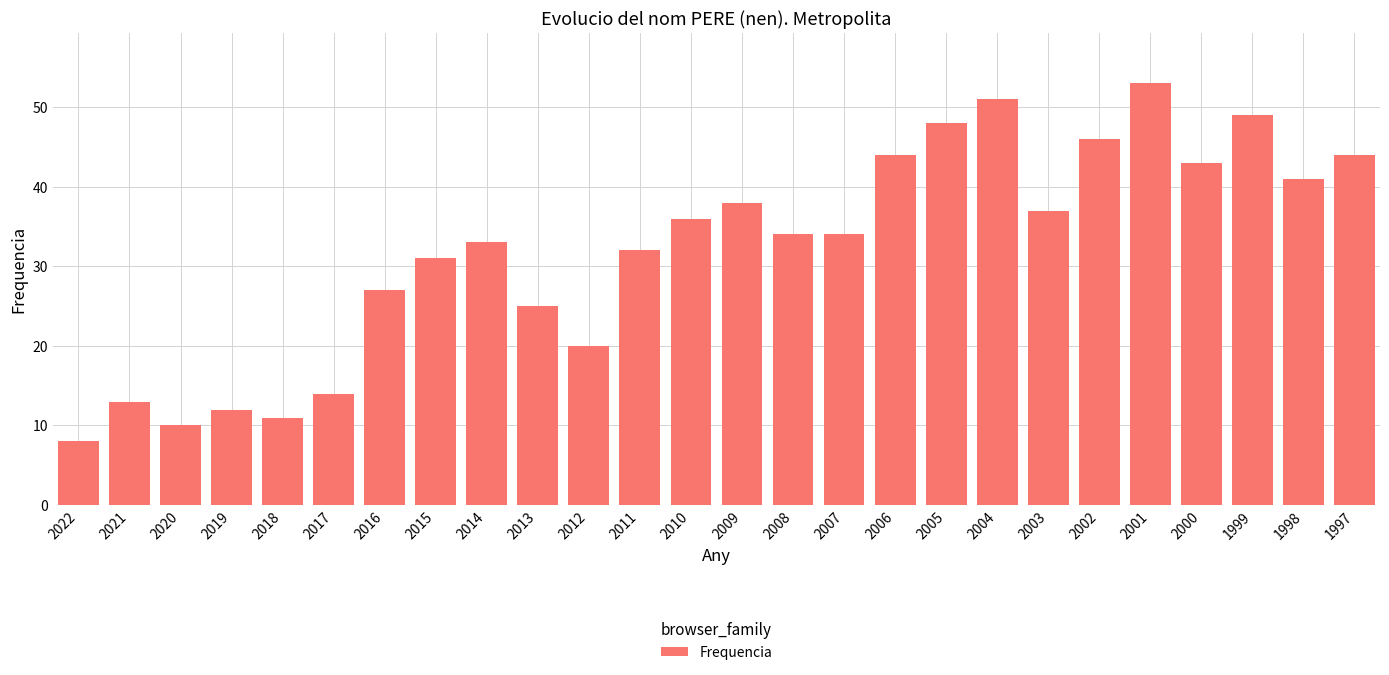

Reading left to right, transcribe all the data shown in this chart.

8	13	10	12	11	14	27	31	33	25	20	32	36	38	34	34	44	48	51	37	46	53	43	49	41	44